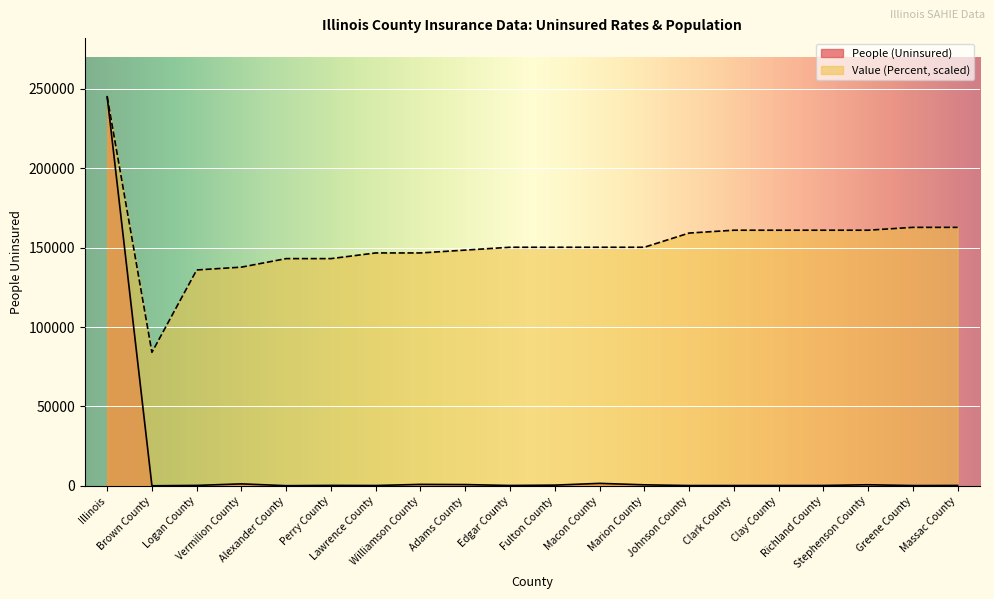

In People (Uninsured), how many points are higher than both neighbors (excluding endpoints)?

5